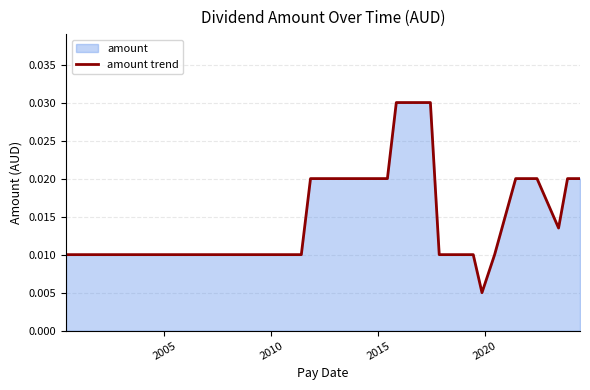

How many series are shown in this chart?

1